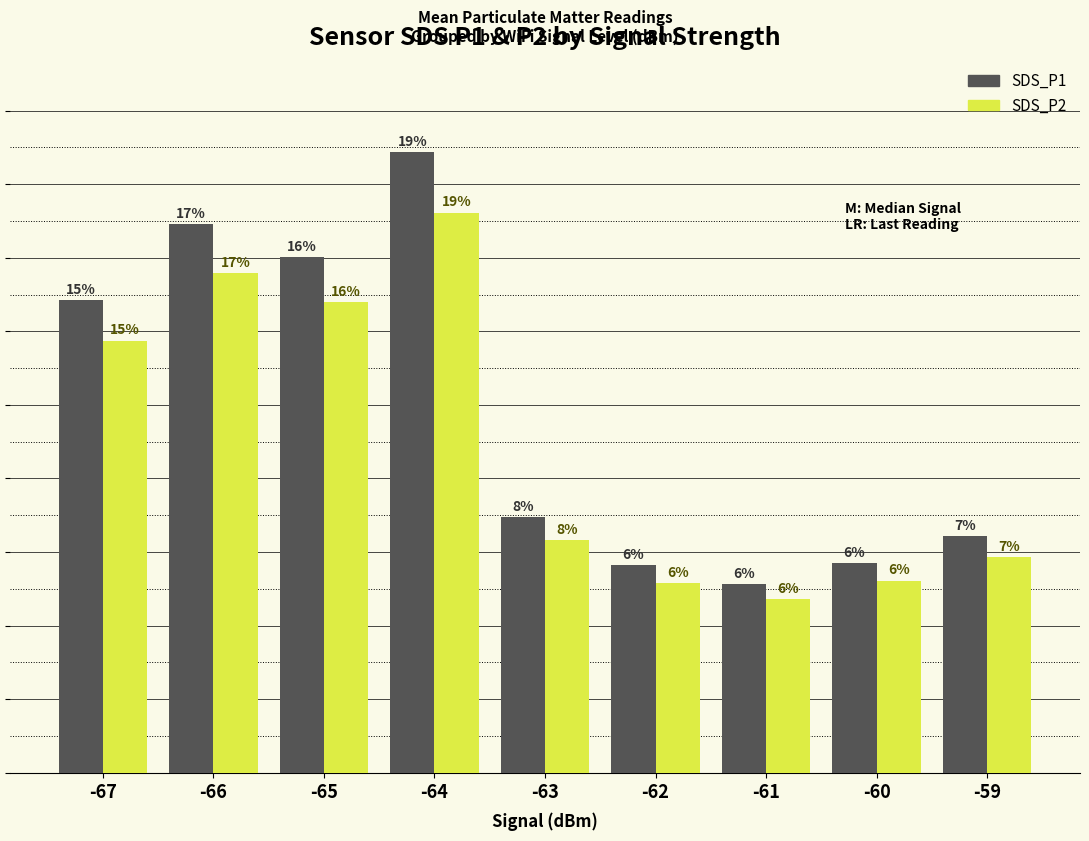

What is the total value across all series at -61?

98.3